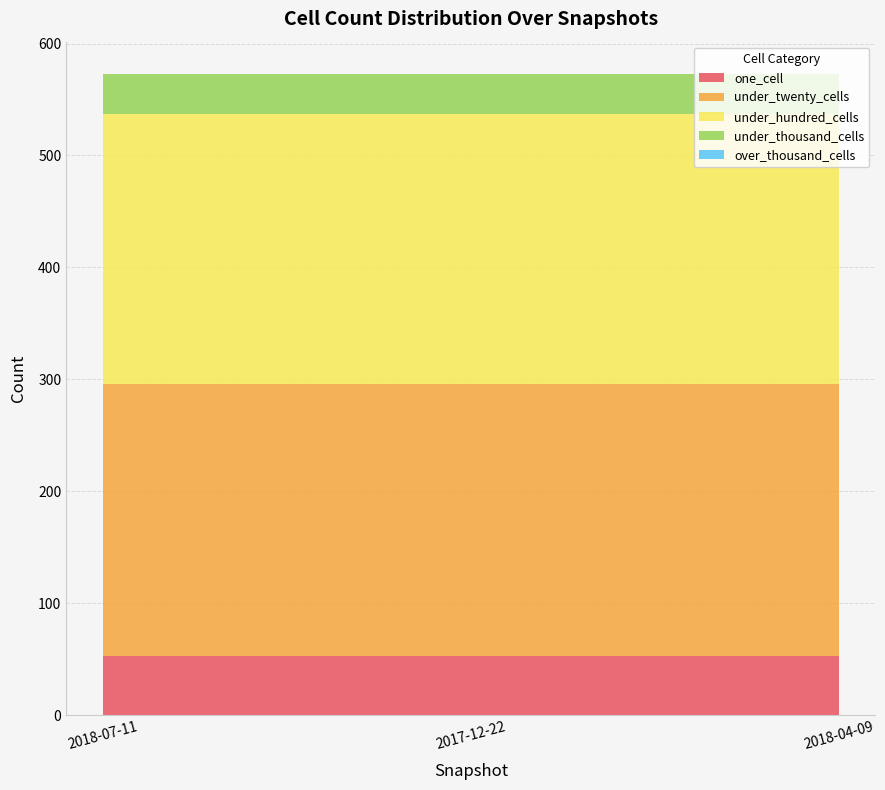

Reading left to right, extract all data points from this chart.

one_cell: 53	53	53
under_twenty_cells: 243	243	243
under_hundred_cells: 241	241	241
under_thousand_cells: 36	36	36
over_thousand_cells: 0	0	0